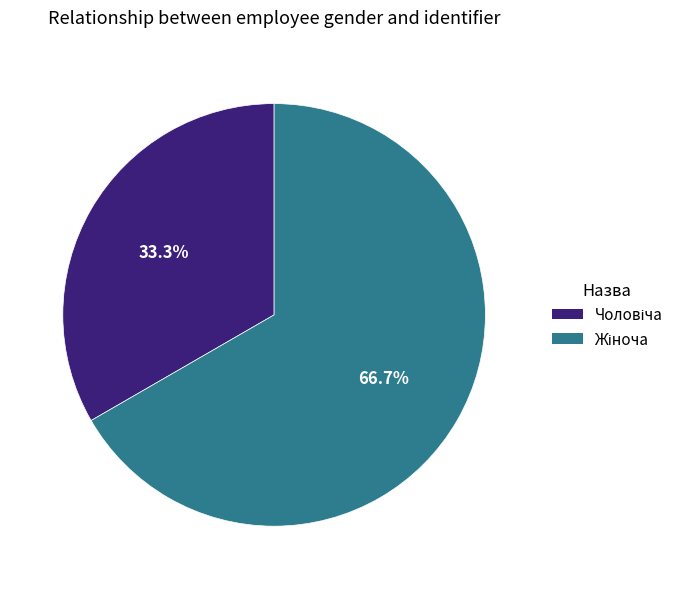

Is there any slice that represents more than half of the pie?

Yes